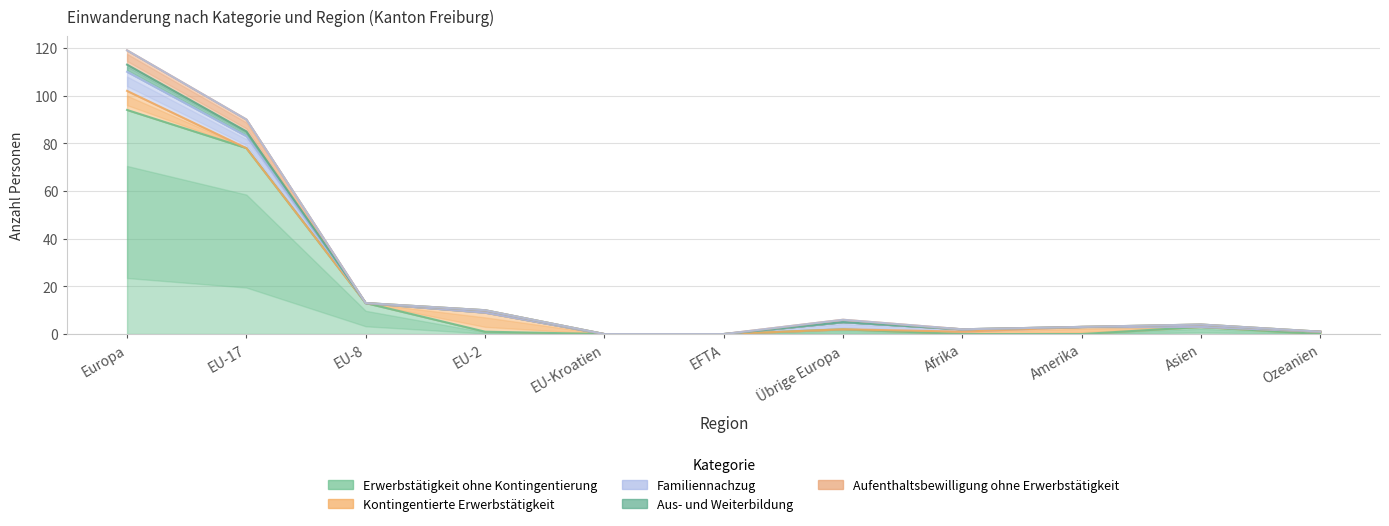

True or false: Familiennachzug and Erwerbstätigkeit ohne Kontingentierung cross at least once.

False